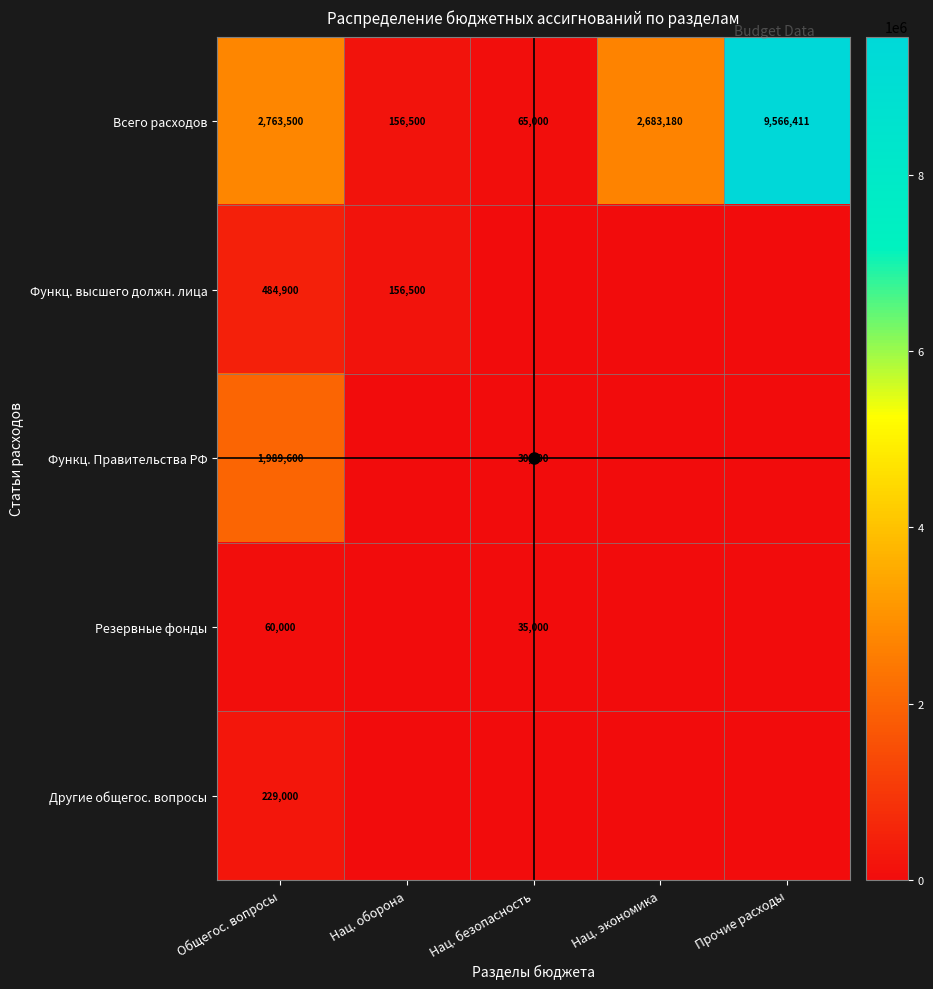

What is the sum of all Резервные фонды values?

95000